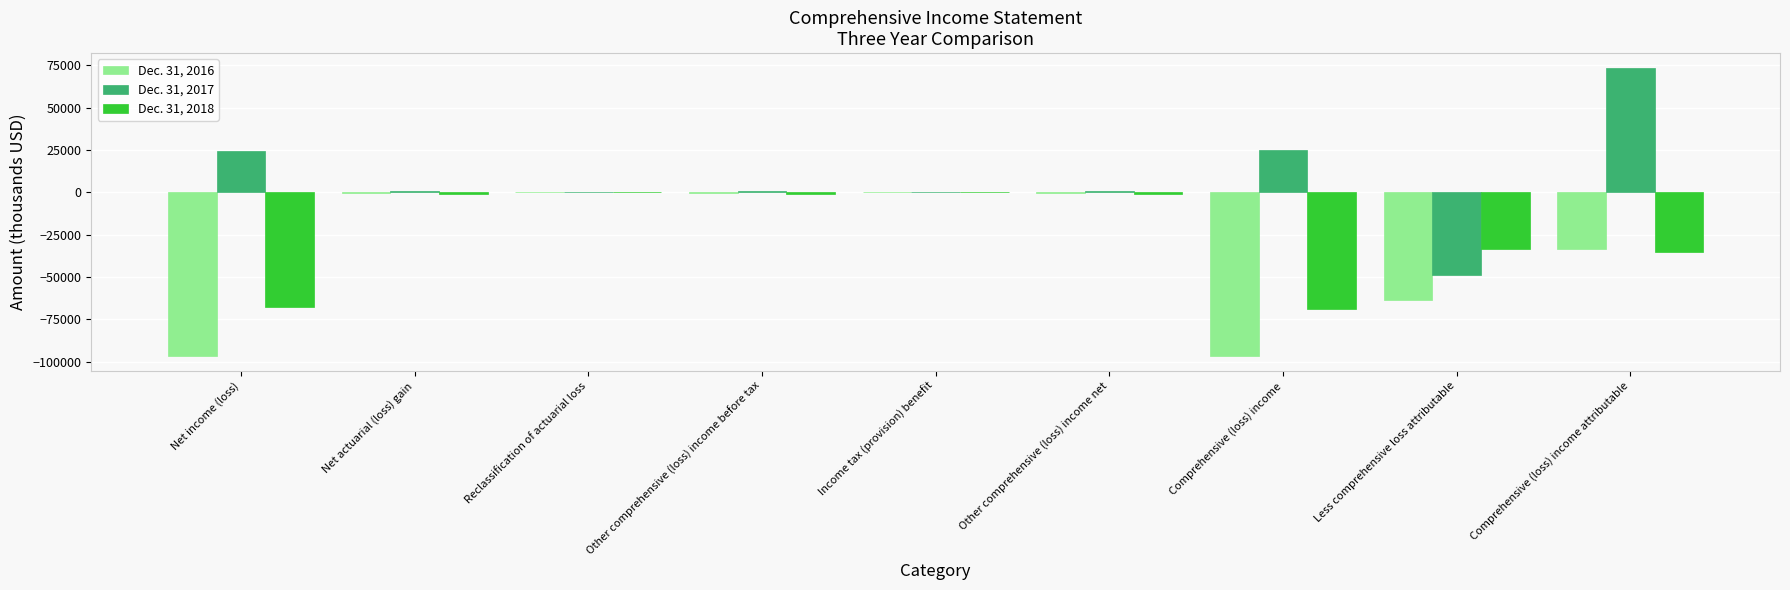

What is the greatest value displayed?

73657